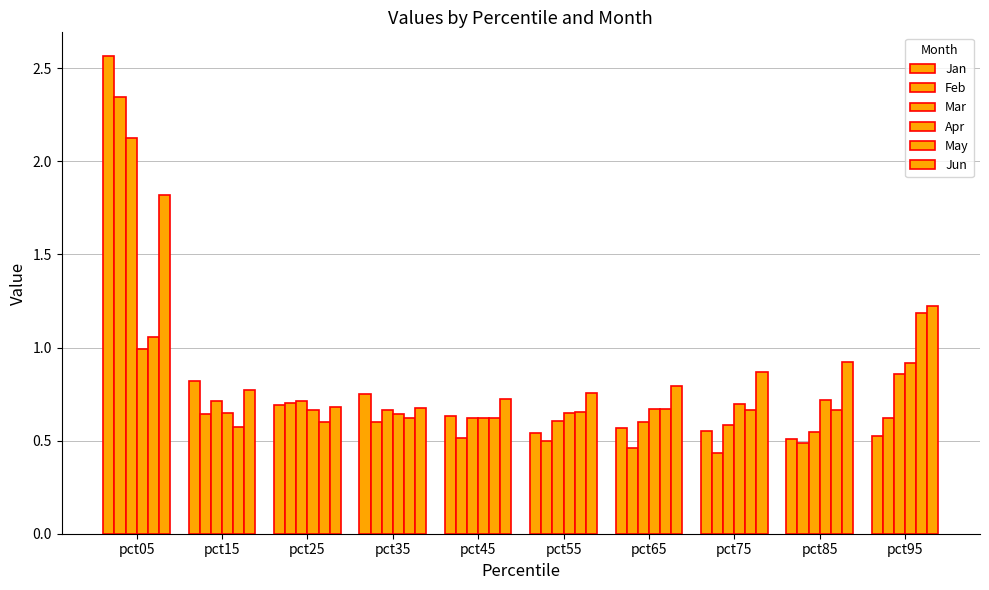

Are the bars grouped side by side (vs. stacked)?

Yes